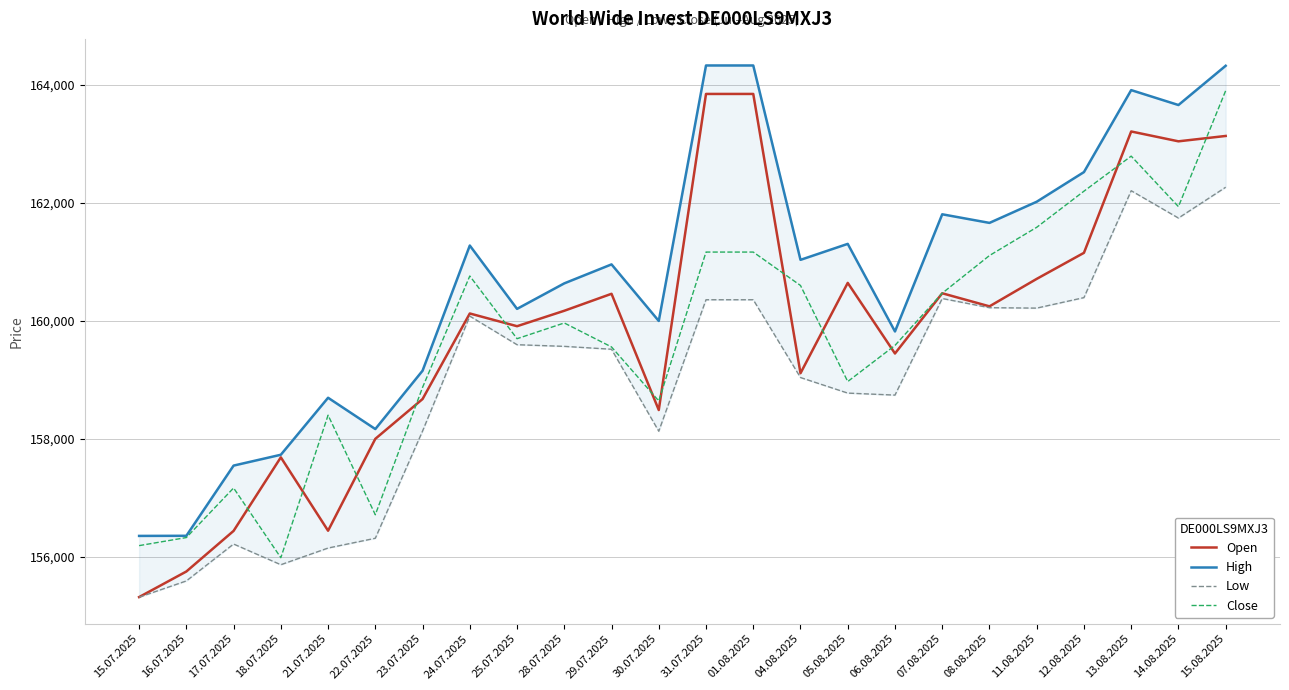

True or false: High has a value of 164328 at 15.08.2025.

True